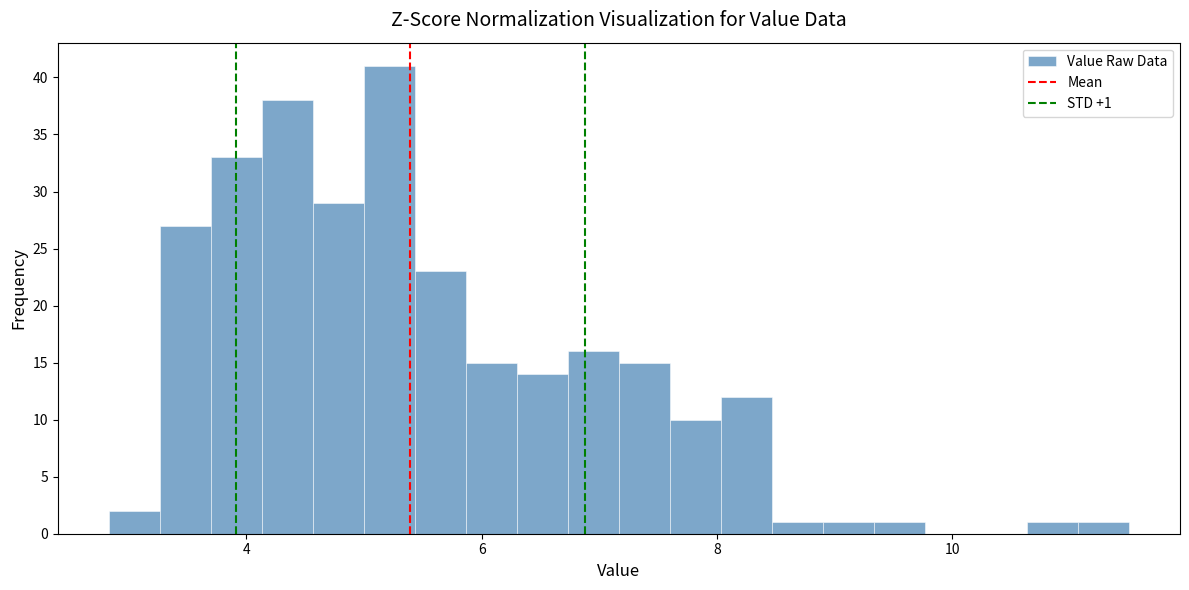

Read against the x-axis, roughly where is the centre of the tallest bar?

5.2